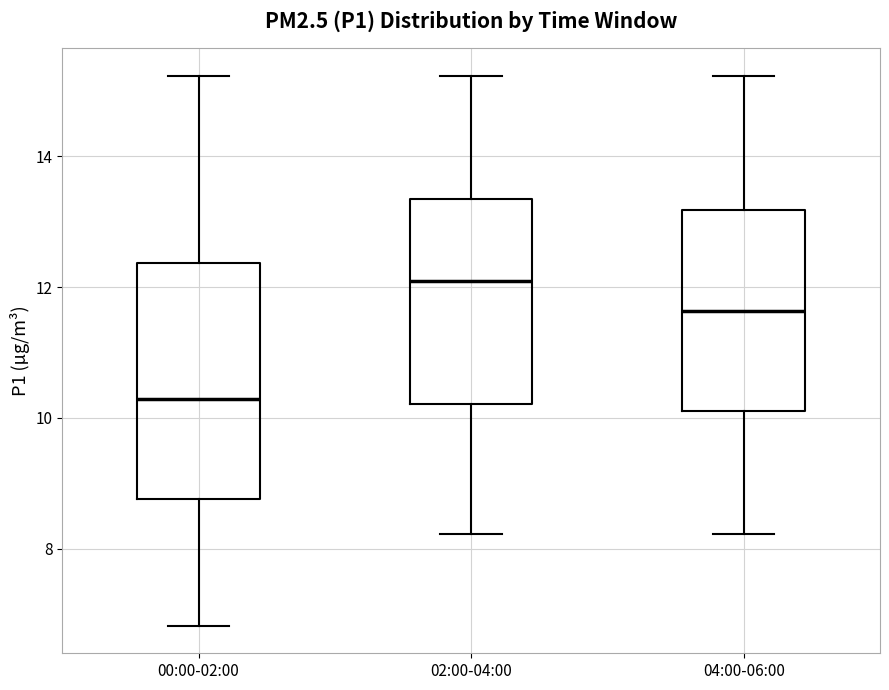

Reading left to right, transcribe this box plot: for each box, give where its median line is, the range the box spans, and where its two whiskers end, as read against the y-axis. The values are not printed on the chart, so give them approximately, as read against the axis.

00:00-02:00: median 10.2, box 8.8 to 12.4, whiskers 6.8 to 15.2
02:00-04:00: median 12.0, box 10.2 to 13.4, whiskers 8.2 to 15.2
04:00-06:00: median 11.6, box 10.2 to 13.2, whiskers 8.2 to 15.2